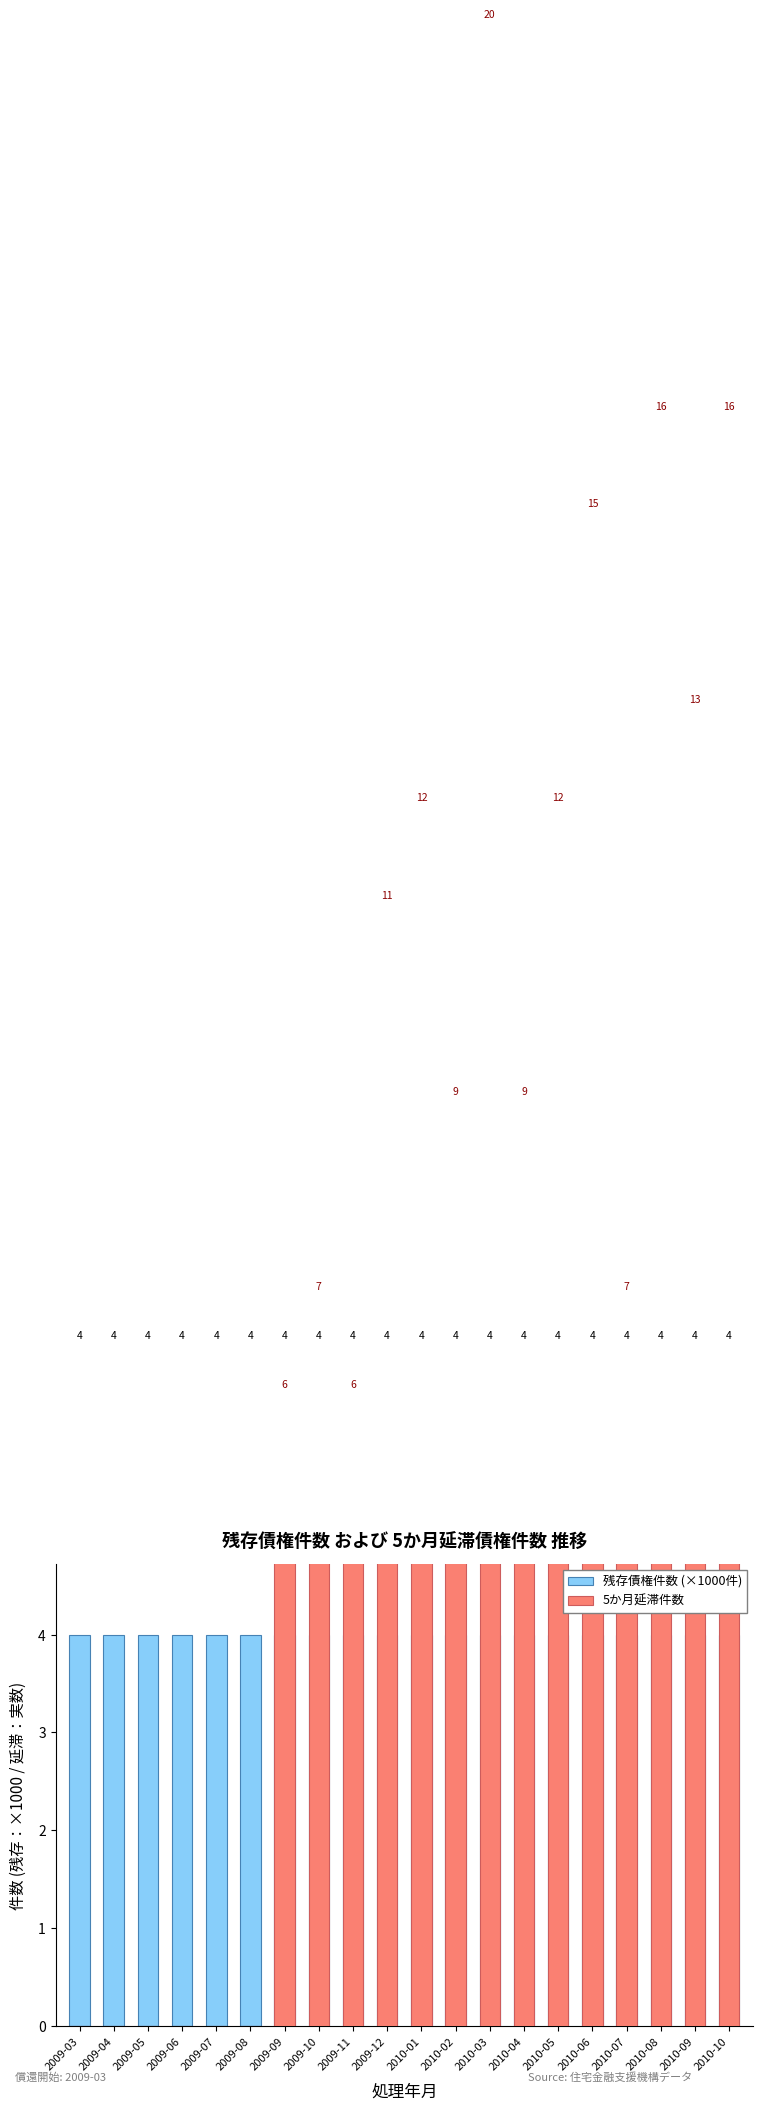

Where is 5か月延滞件数 nearest to the value 10?

2009-12